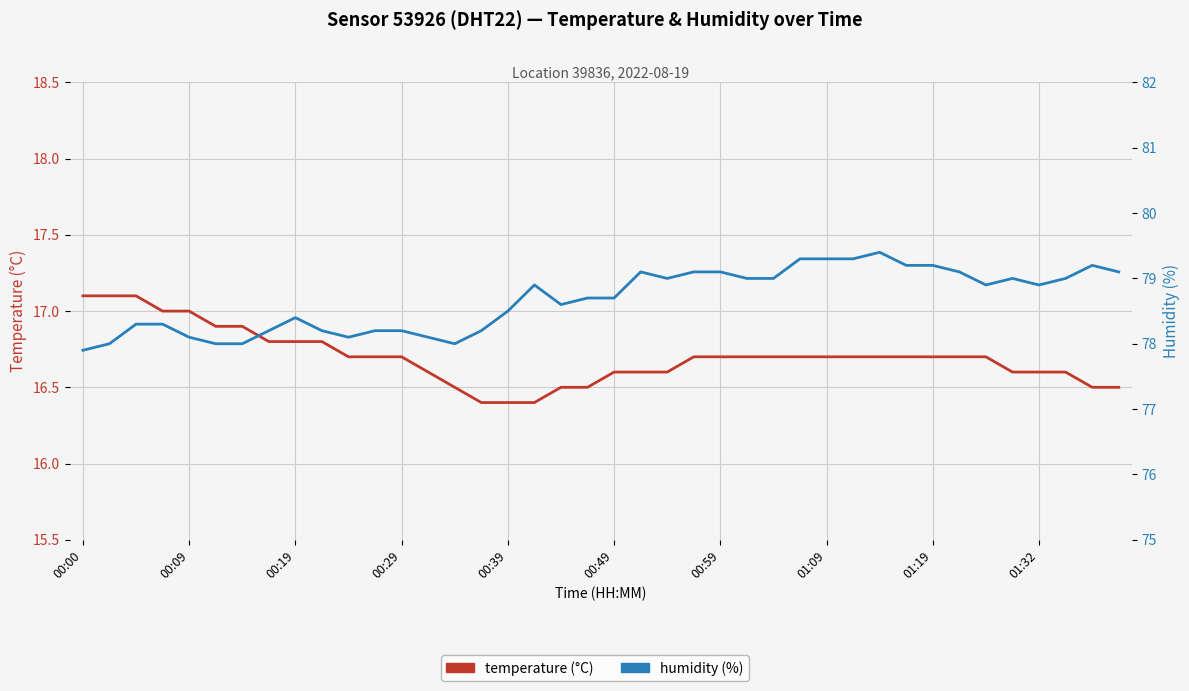

The value of temperature at 00:00 is 4.3. True or false?

False